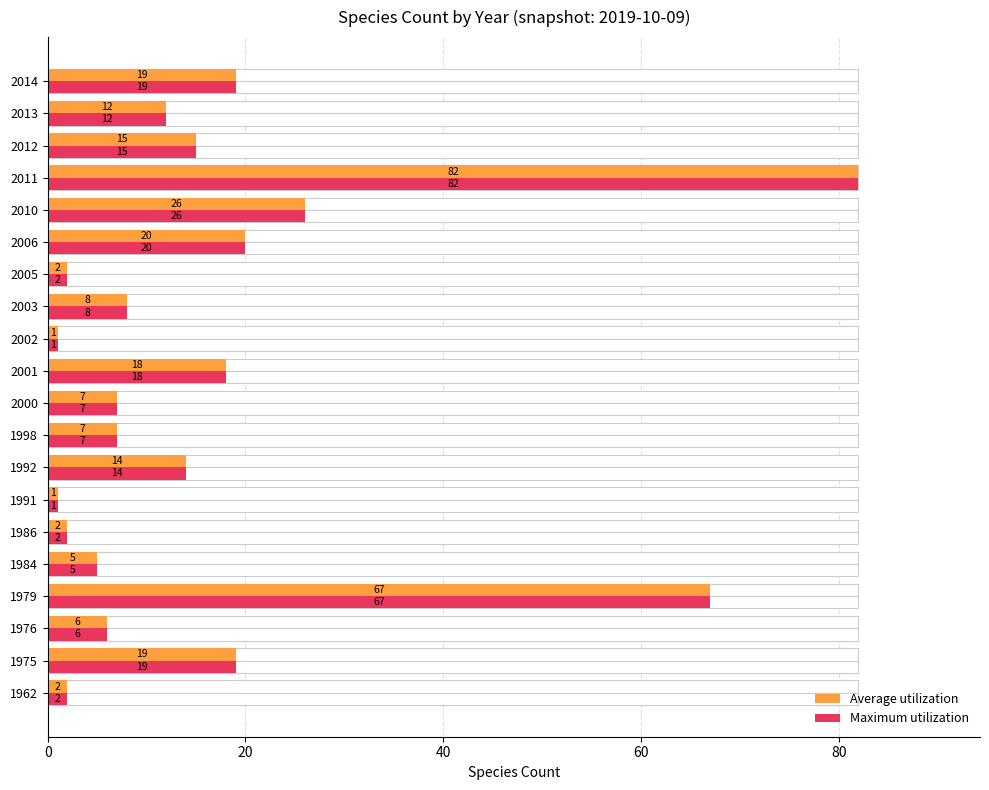

What is the greatest value displayed?

82